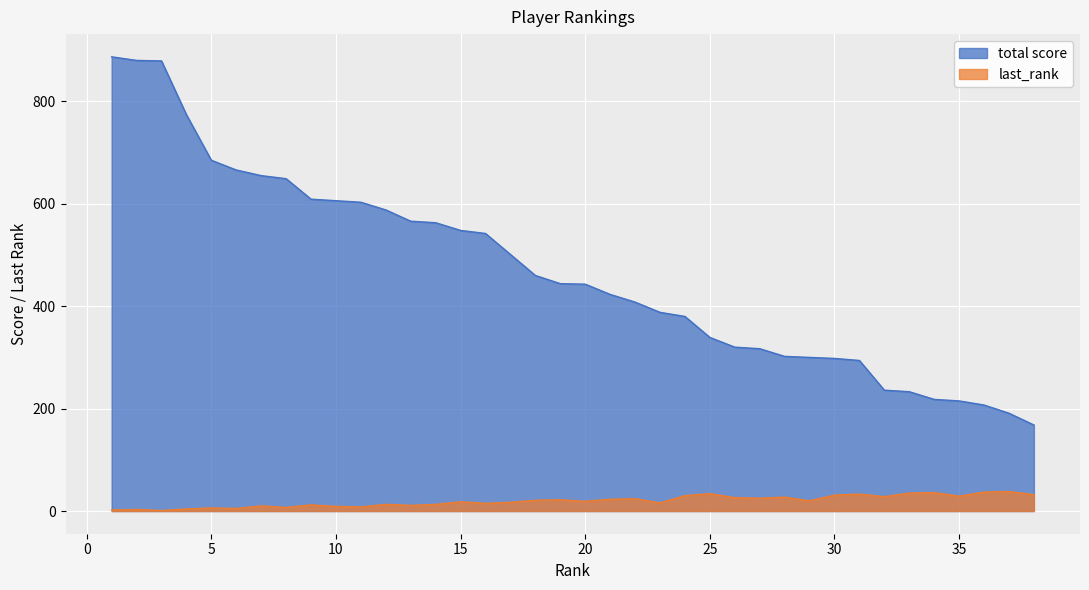

True or false: total score and last_rank intersect in this chart.

False